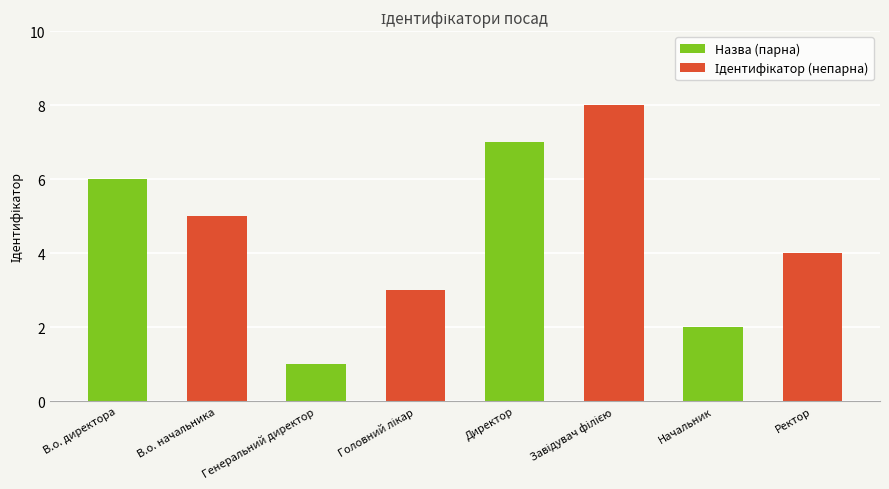

Rank the categories by value from lowest to highest.

Генеральний директор, Начальник, Головний лікар, Ректор, В.о. начальника, В.о. директора, Директор, Завідувач філією